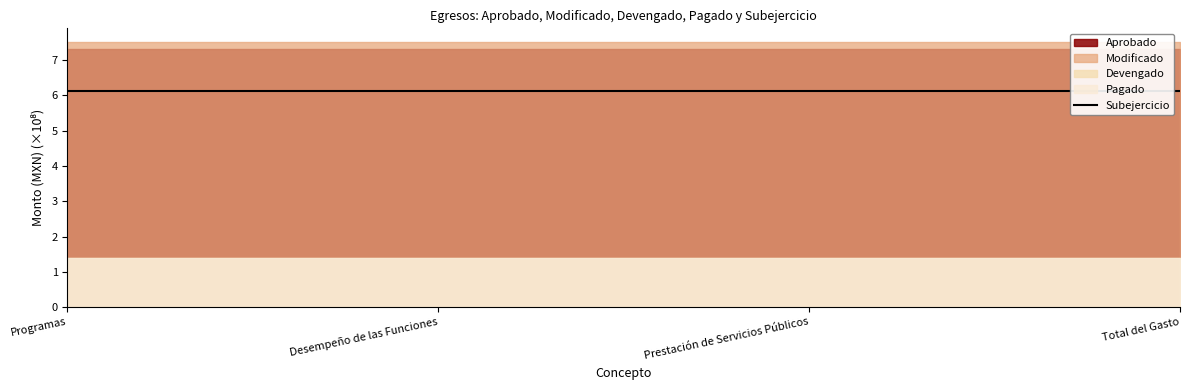

Count the number of data series in this chart.

5